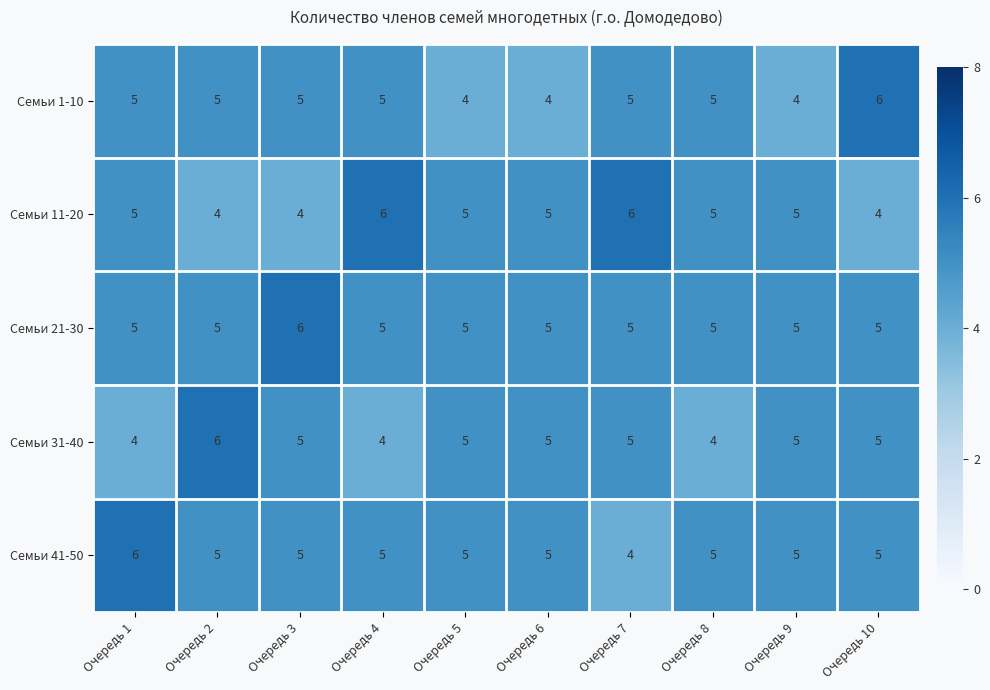

What is the highest value of the Семьи 41-50 series?

6